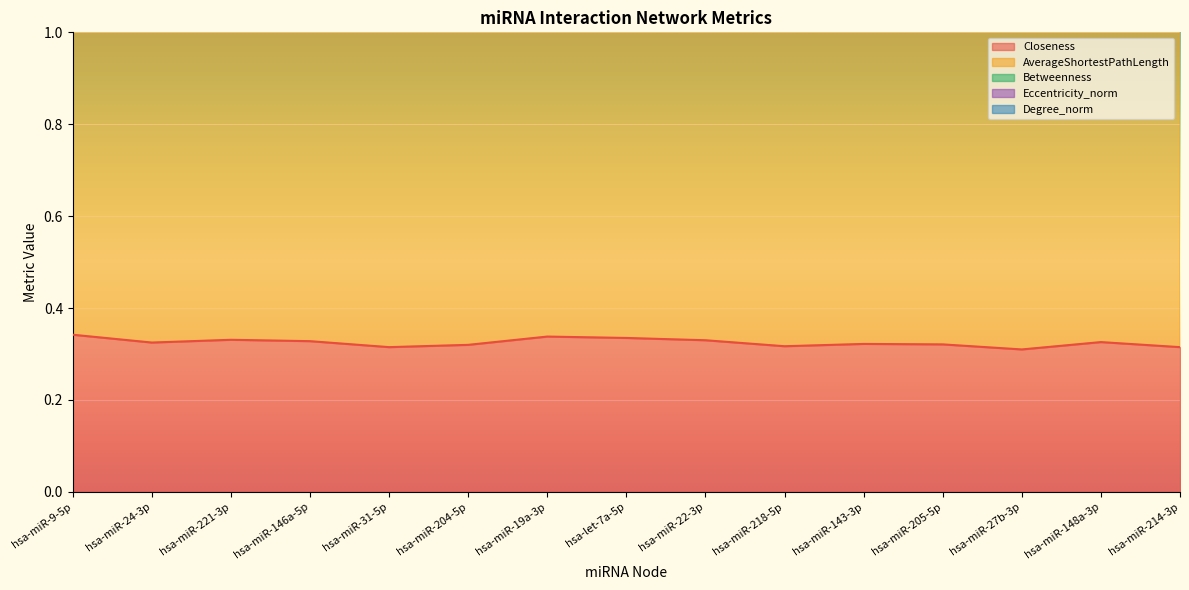

Reading left to right, list all the values displayed in this chart.

Closeness: hsa-miR-9-5p=0.3	hsa-miR-24-3p=0.3	hsa-miR-221-3p=0.3	hsa-miR-146a-5p=0.3	hsa-miR-31-5p=0.3	hsa-miR-204-5p=0.3	hsa-miR-19a-3p=0.3	hsa-let-7a-5p=0.3	hsa-miR-22-3p=0.3	hsa-miR-218-5p=0.3	hsa-miR-143-3p=0.3	hsa-miR-205-5p=0.3	hsa-miR-27b-3p=0.3	hsa-miR-148a-3p=0.3	hsa-miR-214-3p=0.3
AverageShortestPathLength: hsa-miR-9-5p=2.9	hsa-miR-24-3p=3.1	hsa-miR-221-3p=3.0	hsa-miR-146a-5p=3.0	hsa-miR-31-5p=3.2	hsa-miR-204-5p=3.1	hsa-miR-19a-3p=3.0	hsa-let-7a-5p=3.0	hsa-miR-22-3p=3.0	hsa-miR-218-5p=3.1	hsa-miR-143-3p=3.1	hsa-miR-205-5p=3.1	hsa-miR-27b-3p=3.2	hsa-miR-148a-3p=3.1	hsa-miR-214-3p=3.2
Betweenness: hsa-miR-9-5p=0.1	hsa-miR-24-3p=0.1	hsa-miR-221-3p=0.1	hsa-miR-146a-5p=0.1	hsa-miR-31-5p=0.1	hsa-miR-204-5p=0.1	hsa-miR-19a-3p=0.1	hsa-let-7a-5p=0.1	hsa-miR-22-3p=0.1	hsa-miR-218-5p=0.1	hsa-miR-143-3p=0.1	hsa-miR-205-5p=0.1	hsa-miR-27b-3p=0.1	hsa-miR-148a-3p=0.1	hsa-miR-214-3p=0.1
Eccentricity_norm: hsa-miR-9-5p=0.5	hsa-miR-24-3p=0.7	hsa-miR-221-3p=0.5	hsa-miR-146a-5p=0.5	hsa-miR-31-5p=0.5	hsa-miR-204-5p=0.7	hsa-miR-19a-3p=0.5	hsa-let-7a-5p=0.5	hsa-miR-22-3p=0.5	hsa-miR-218-5p=0.5	hsa-miR-143-3p=0.5	hsa-miR-205-5p=0.7	hsa-miR-27b-3p=0.5	hsa-miR-148a-3p=0.5	hsa-miR-214-3p=0.5
Degree_norm: hsa-miR-9-5p=0.7	hsa-miR-24-3p=0.6	hsa-miR-221-3p=0.6	hsa-miR-146a-5p=0.6	hsa-miR-31-5p=0.5	hsa-miR-204-5p=0.5	hsa-miR-19a-3p=0.5	hsa-let-7a-5p=0.5	hsa-miR-22-3p=0.5	hsa-miR-218-5p=0.4	hsa-miR-143-3p=0.4	hsa-miR-205-5p=0.4	hsa-miR-27b-3p=0.4	hsa-miR-148a-3p=0.3	hsa-miR-214-3p=0.3